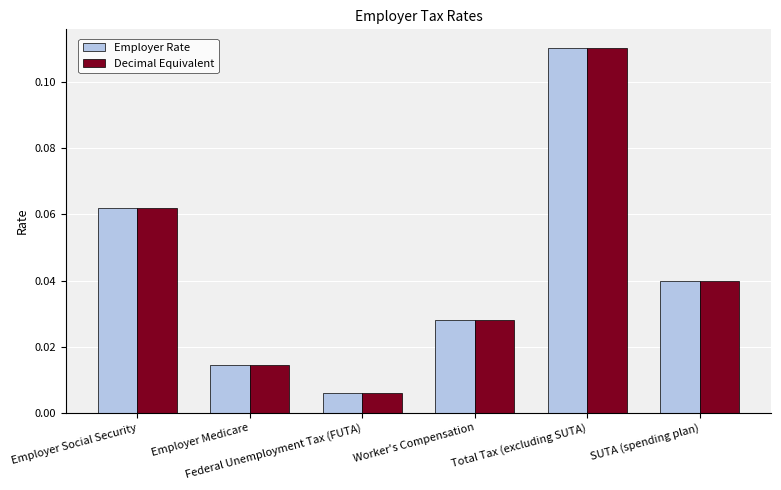

At which category is the sum across all series the highest?

Total Tax (excluding SUTA)